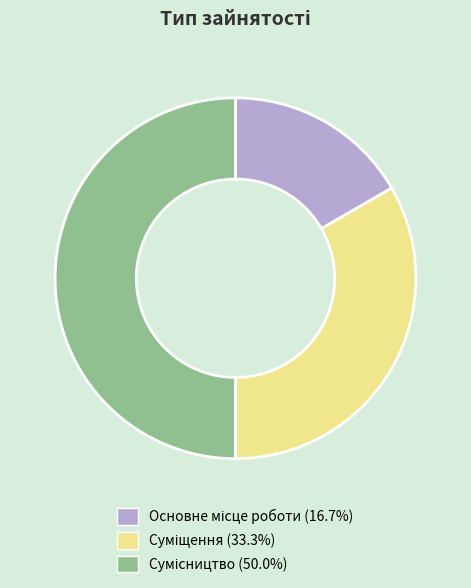

To the nearest percent, what is the combined percentage of Суміщення and Основне місце роботи?

50%